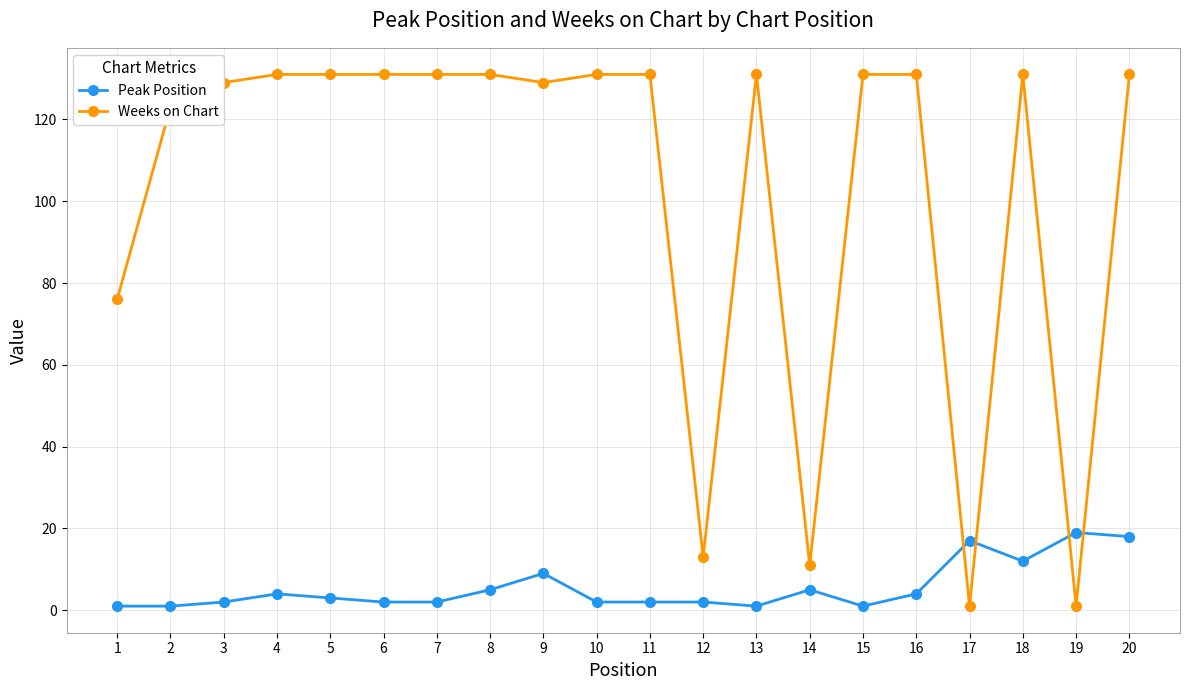

What is the difference between the Weeks on Chart values at 1 and 19?

75